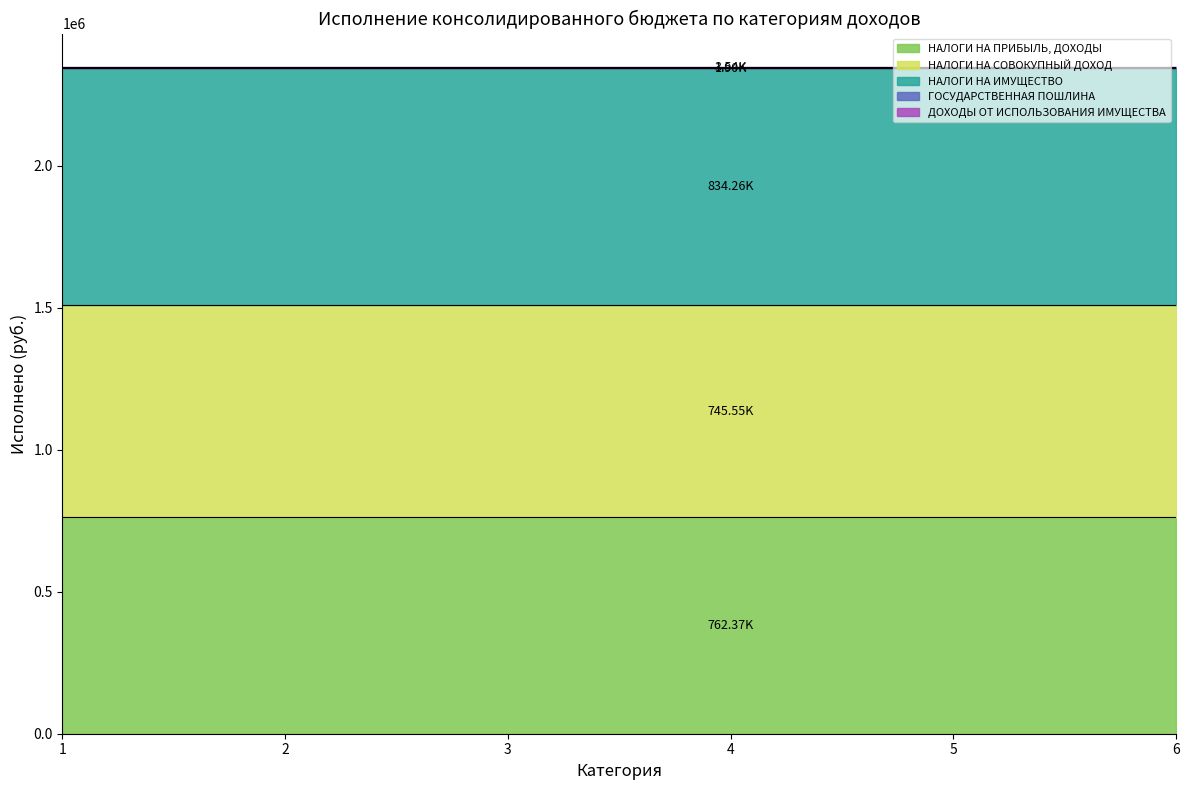

True or false: НАЛОГИ НА СОВОКУПНЫЙ ДОХОД and ДОХОДЫ ОТ ИСПОЛЬЗОВАНИЯ ИМУЩЕСТВА cross at least once.

False